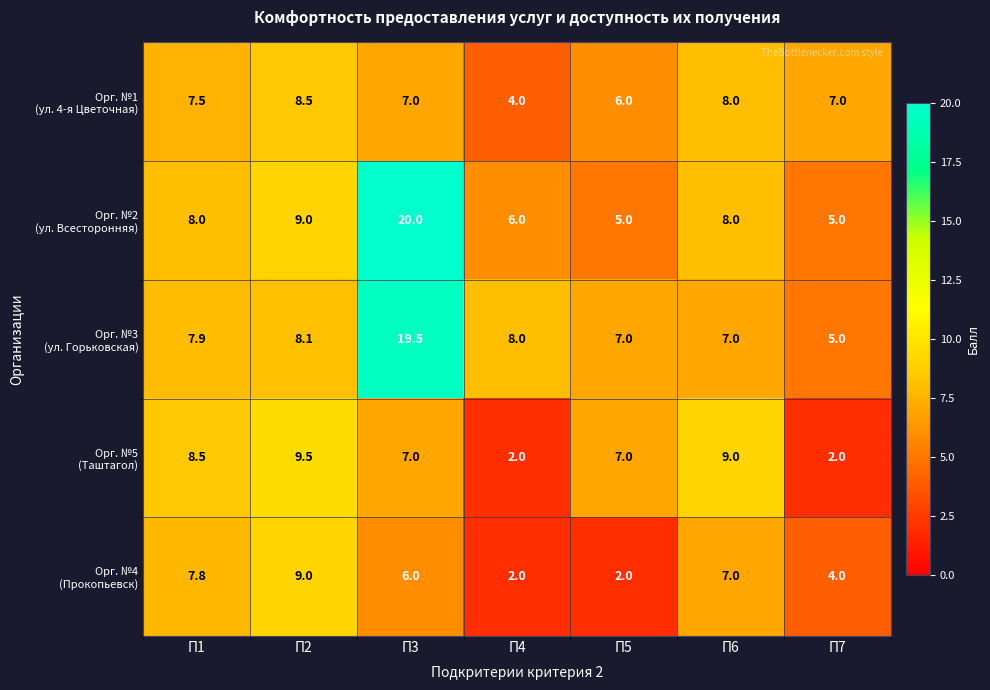

What is the greatest value displayed?

20.0